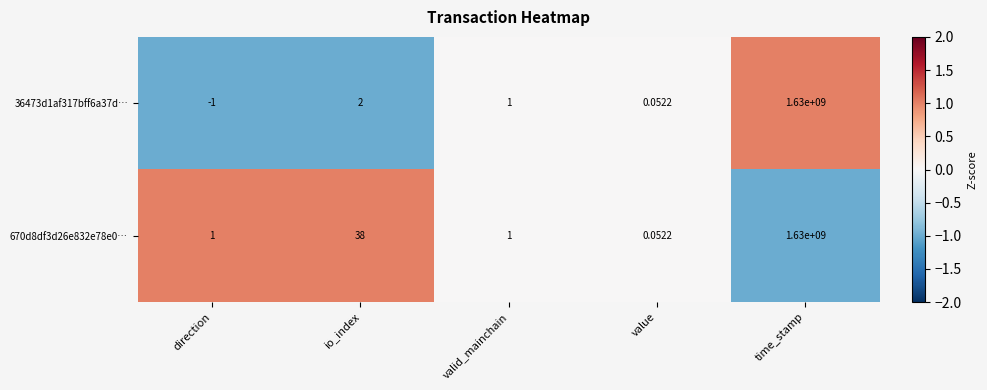

Rank the categories by 36473d1af317bff6a37d… value from lowest to highest.

direction, value, valid_mainchain, io_index, time_stamp